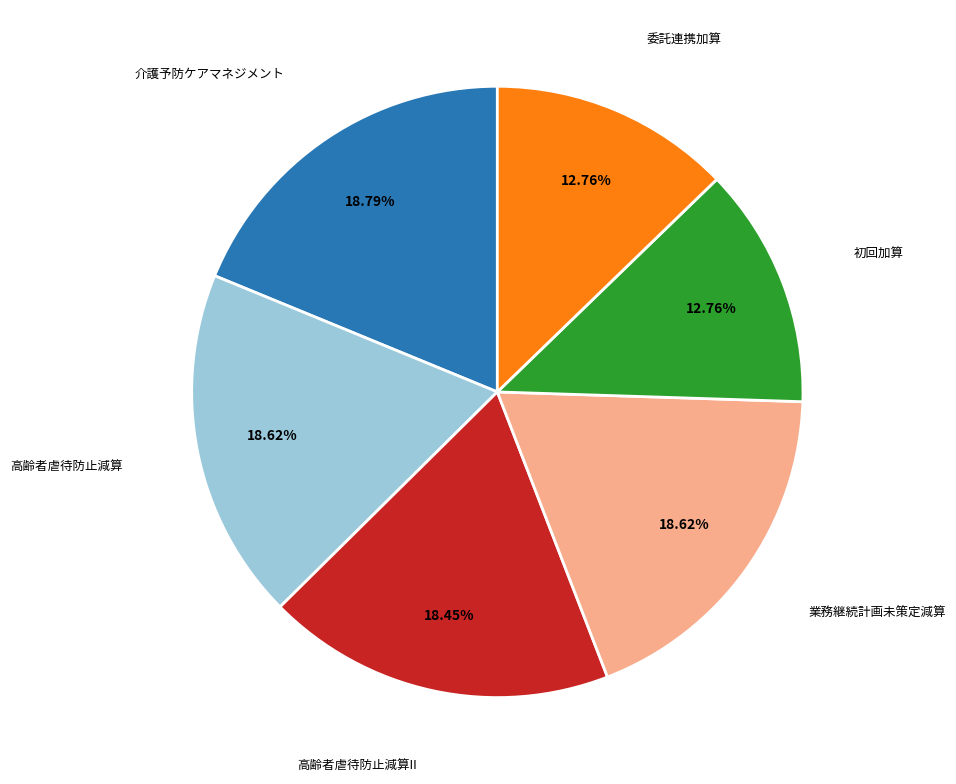

Does any single category account for the majority?

No